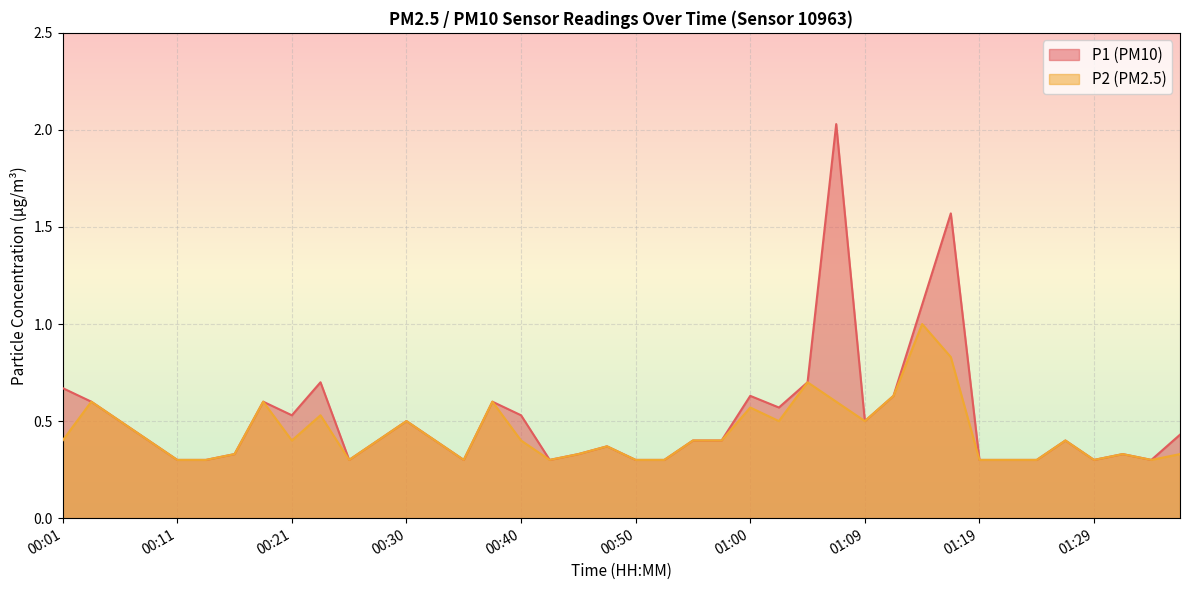

At 01:00, list the series in order from largest to smallest.

P1 (PM10), P2 (PM2.5)